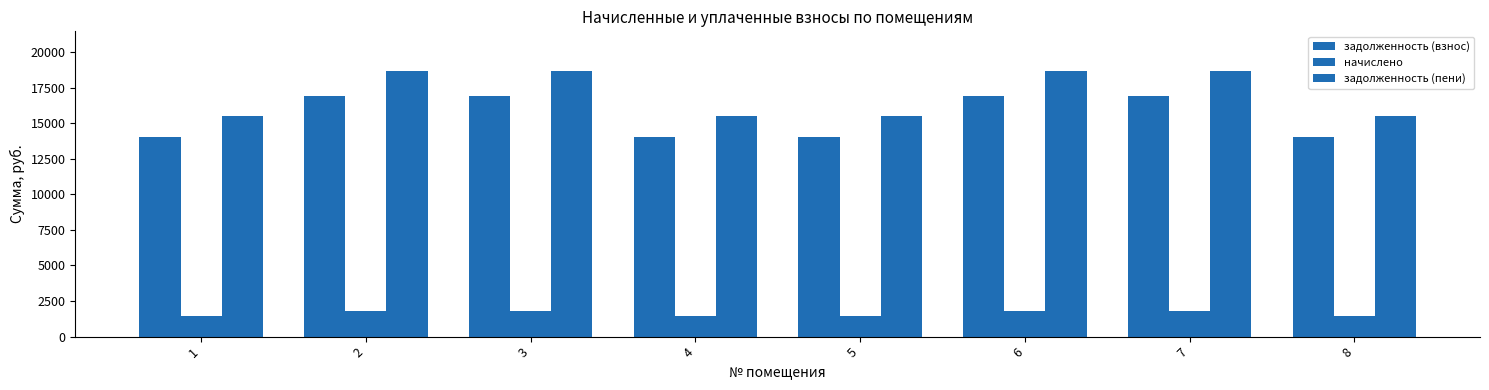

What is the minimum value for задолженность (взнос)?

14033.0